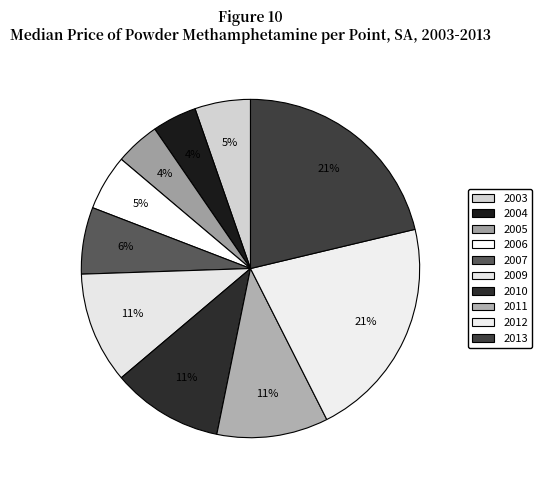

Which slice is the largest?

2012